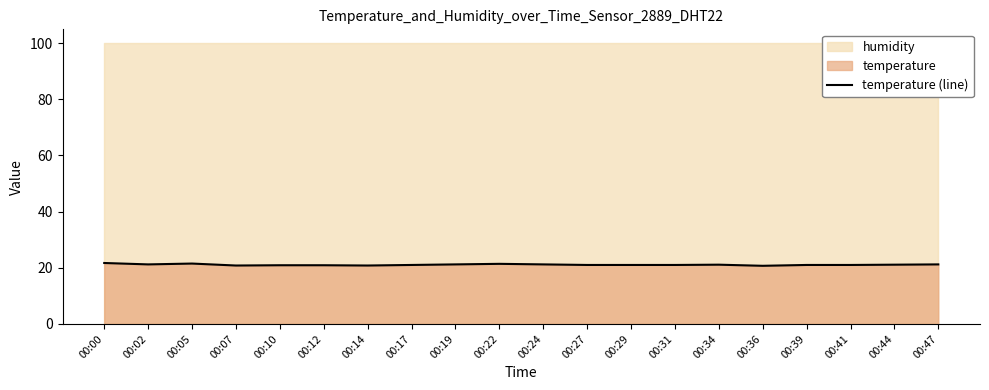

Which label corresponds to the smallest value in the chart?

00:36